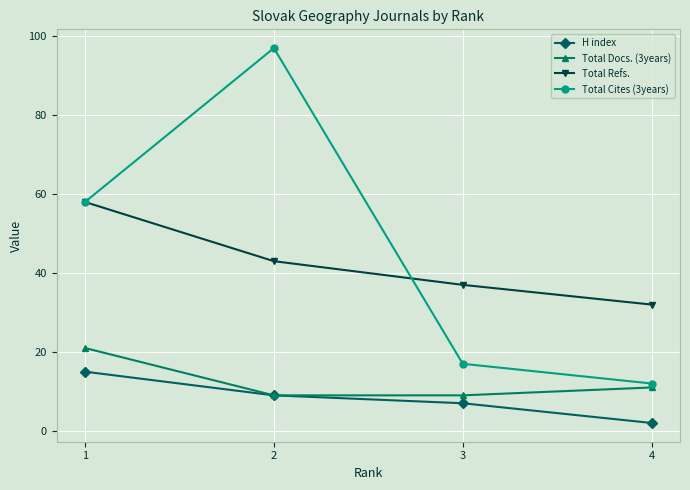

Which series ends up on top after the final intersection of Total Refs. and Total Cites (3years)?

Total Refs.